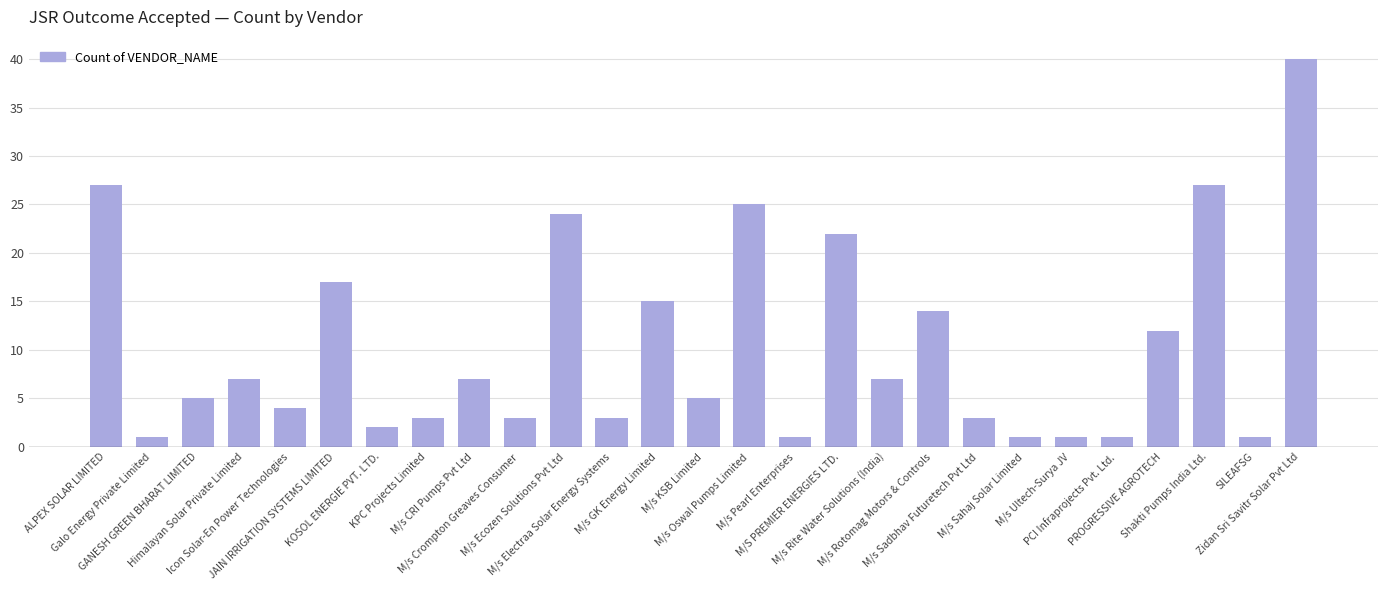

Are the bars grouped side by side (vs. stacked)?

No